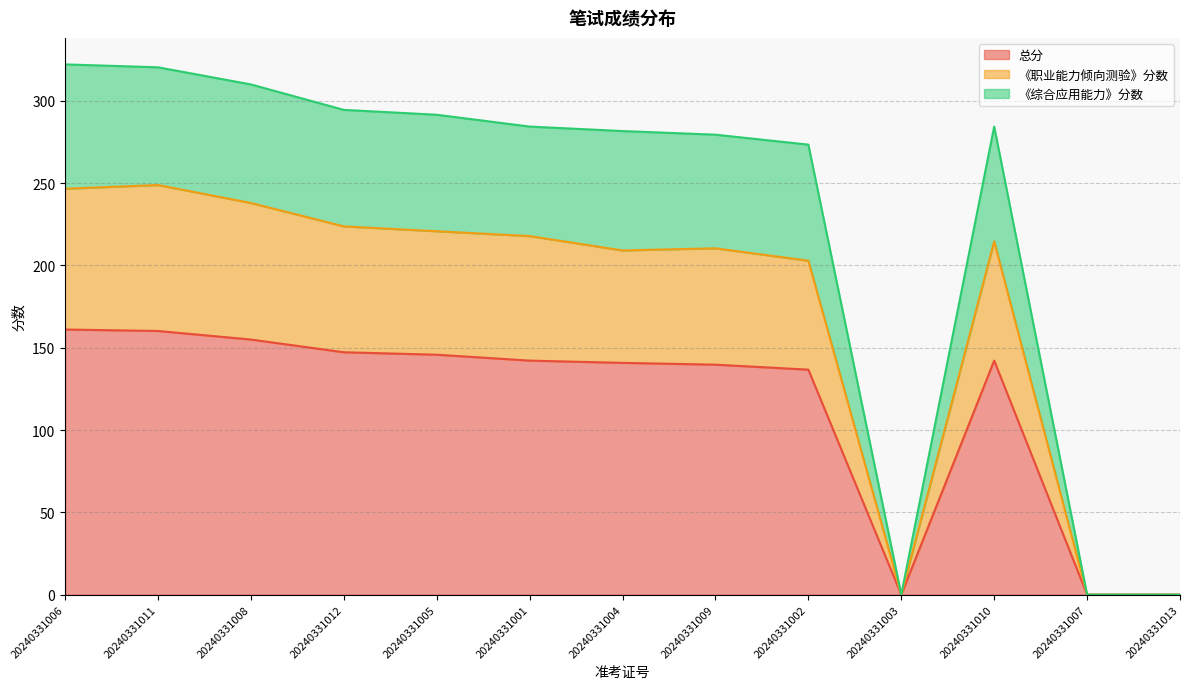

Which category has the highest value in the 总分 series?

20240331006